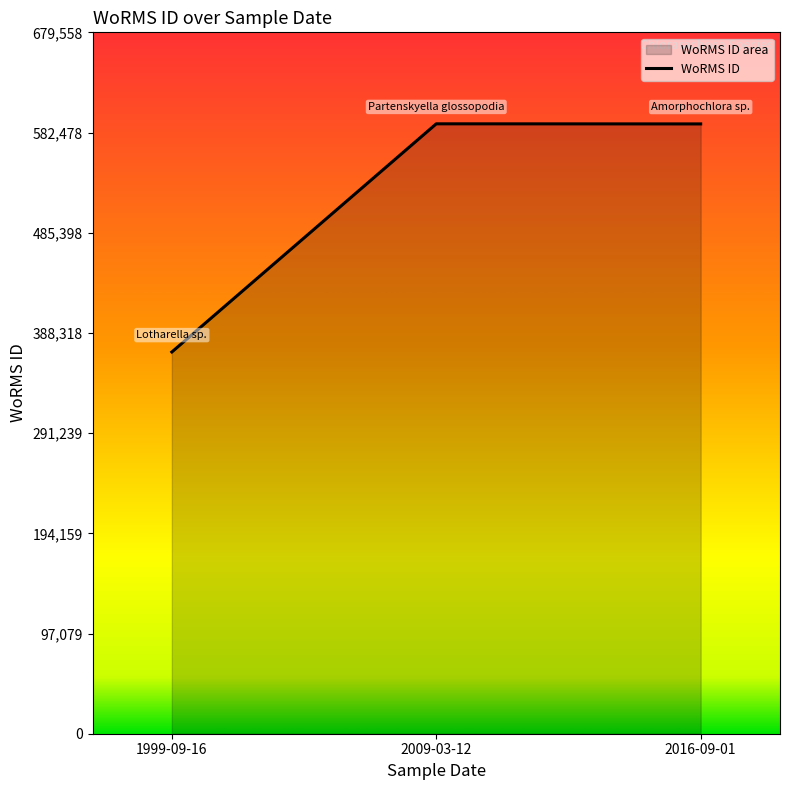

List the labels in order of value, largest first.

2009-03-12, 2016-09-01, 1999-09-16